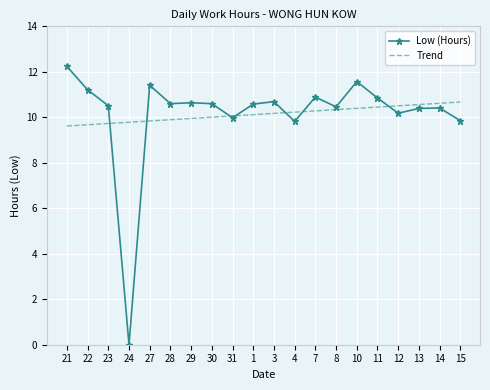

Is the value of Trend at 31 greater than the value of Low (Hours) at 15?

Yes